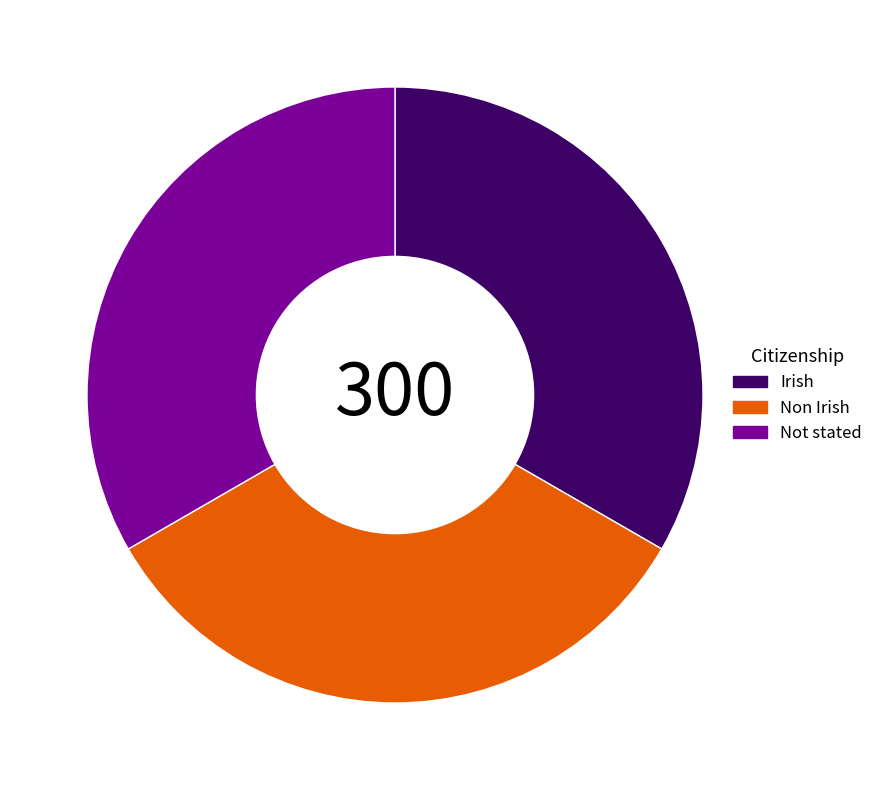

What is the ratio of the value at Irish to the value at Not stated?

1.0